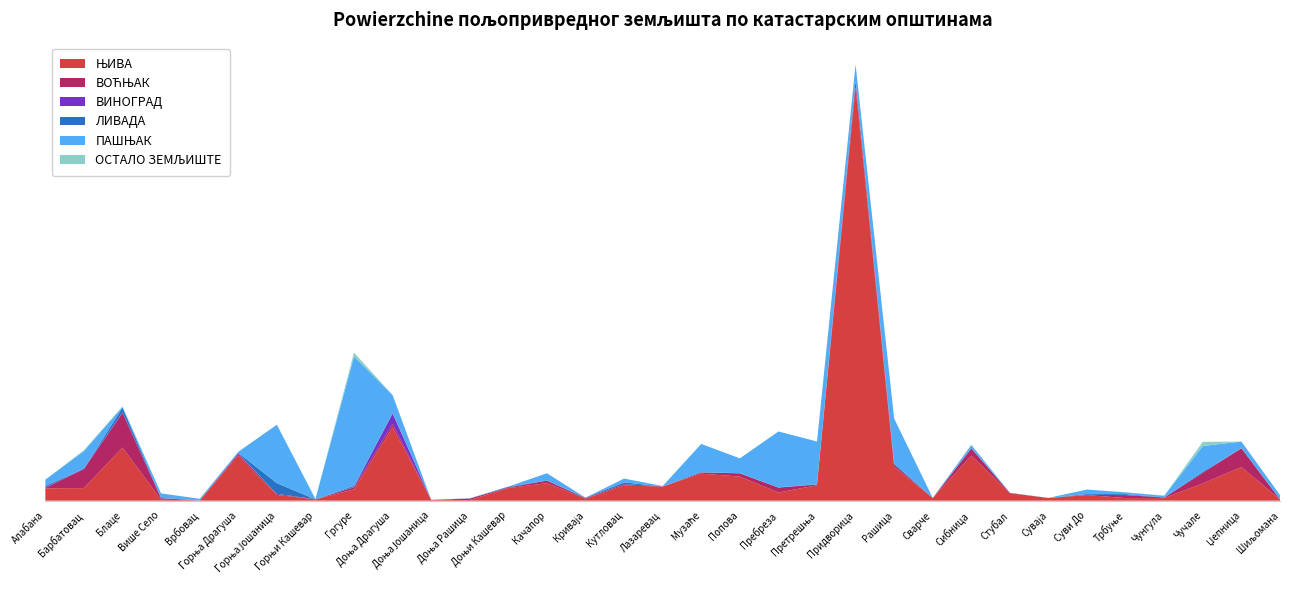

Reading left to right, transcribe all the data shown in this chart.

ЊИВА: 9.0	9.1	38.4	0.7	0.1	32.7	4.1	1.0	8.2	53.1	0.6	0.5	9.1	12.7	1.5	10.9	10.3	19.6	17.4	5.9	11.1	299.6	24.5	1.9	32.6	5.4	1.9	4.0	1.9	1.9	12.5	24.3	0.9
ВОЋЊАК: 0.3	13.9	25.2	1.0	0.0	1.2	0.8	0.0	1.5	2.5	0.0	1.1	0.4	1.8	0.3	1.0	0.0	0.9	2.3	3.6	0.6	4.4	1.5	0.0	5.0	0.2	0.0	0.2	2.2	0.4	7.6	13.6	0.0
ВИНОГРАД: 0.3	0.2	0.4	0.0	0.0	0.4	0.0	0.0	0.2	7.4	0.0	0.0	0.0	0.0	0.0	0.0	0.0	0.0	0.0	0.0	0.0	0.0	0.0	0.0	0.0	0.0	0.0	0.0	0.1	0.0	0.0	0.0	0.0
ЛИВАДА: 1.2	0.0	3.4	0.2	0.0	0.4	7.7	0.0	0.9	0.4	0.0	0.0	0.6	0.0	0.4	1.3	0.0	0.1	0.1	0.1	0.2	0.1	1.0	0.0	0.4	0.1	0.0	0.6	0.6	0.1	0.8	0.0	0.0
ПАШЊАК: 4.5	12.7	0.5	3.3	1.2	0.7	42.3	0.3	93.6	13.0	0.0	0.2	0.1	5.3	0.0	2.7	0.4	20.5	10.7	40.5	30.9	11.7	32.5	0.1	2.2	0.0	0.1	3.2	1.2	1.2	18.6	4.8	3.1
ОСТАЛО ЗЕМЉИШТЕ: 0.0	0.7	0.4	0.0	0.0	0.0	0.0	0.0	2.8	0.0	0.0	0.0	0.0	0.0	0.0	0.0	0.0	0.0	0.0	0.0	0.0	0.0	0.0	0.0	0.2	0.0	0.0	0.0	0.0	0.1	3.0	0.0	0.0